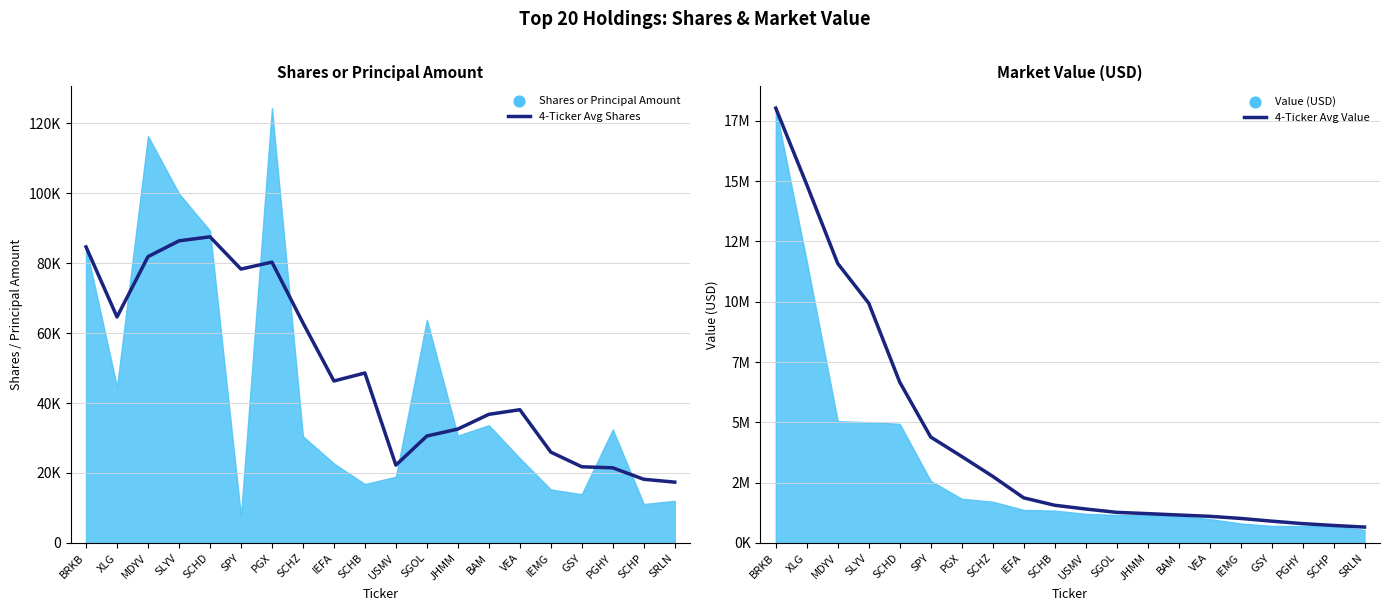

At how many categories does at least one series exceed 380406?

20